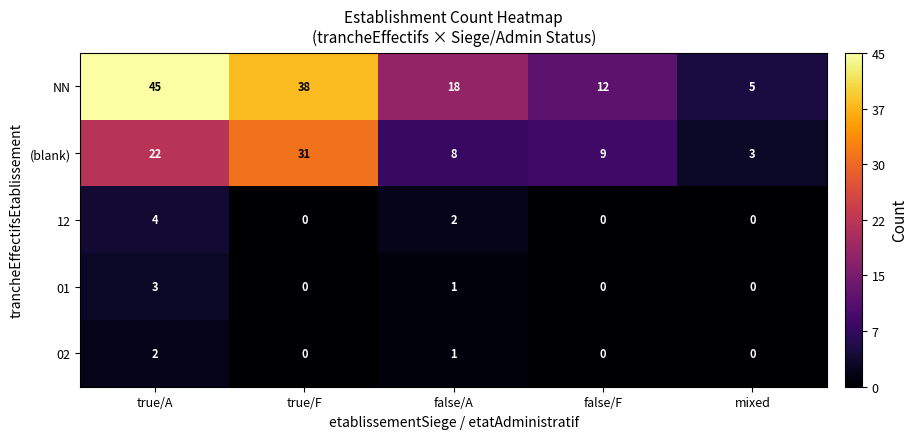

Reading left to right, what are all the values shown in this chart?

NN: 45	38	18	12	5
(blank): 22	31	8	9	3
12: 4	0	2	0	0
01: 3	0	1	0	0
02: 2	0	1	0	0